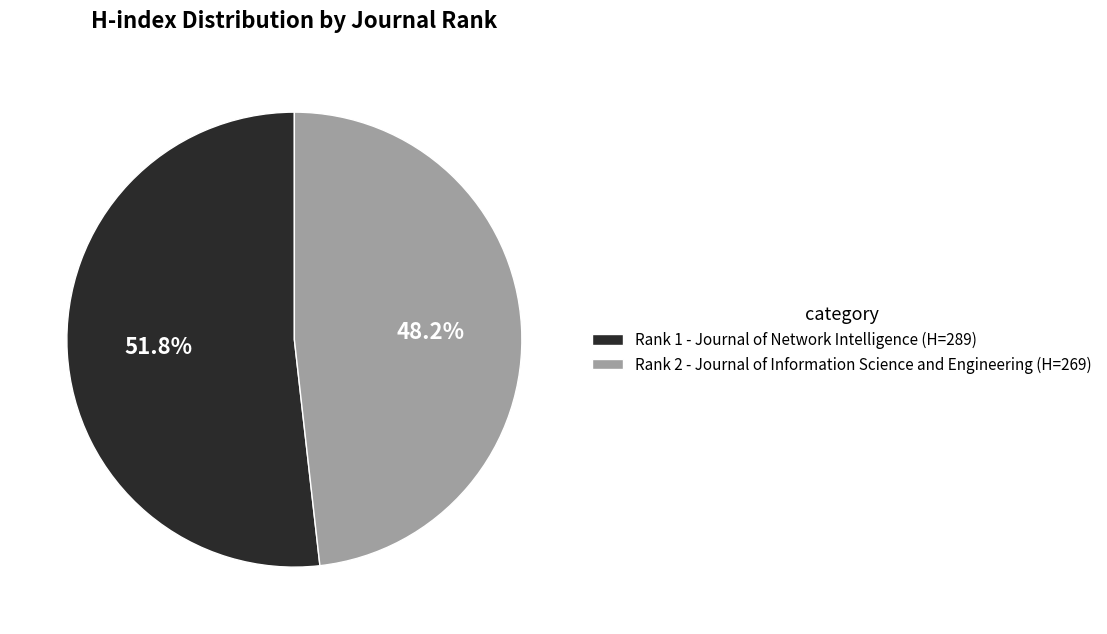

What is the smallest slice in the pie chart?

Rank 2 - Journal of Information Science and Engineering (H=269)